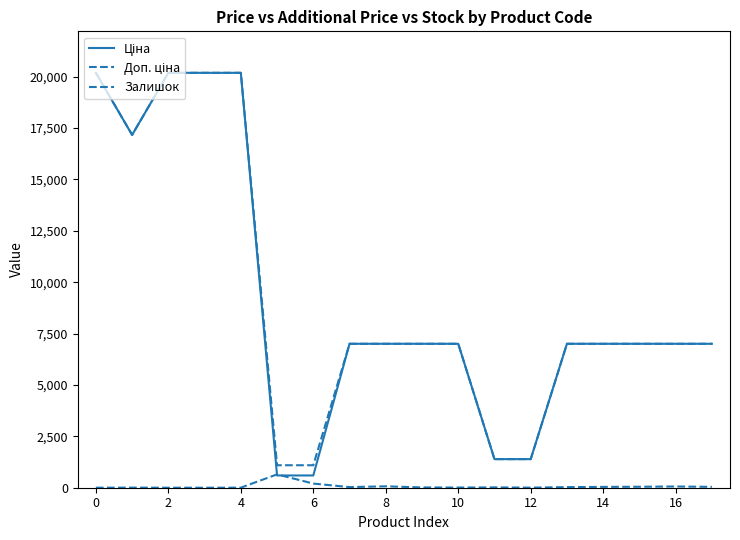

At how many categories does at least one series exceed 6093?

14